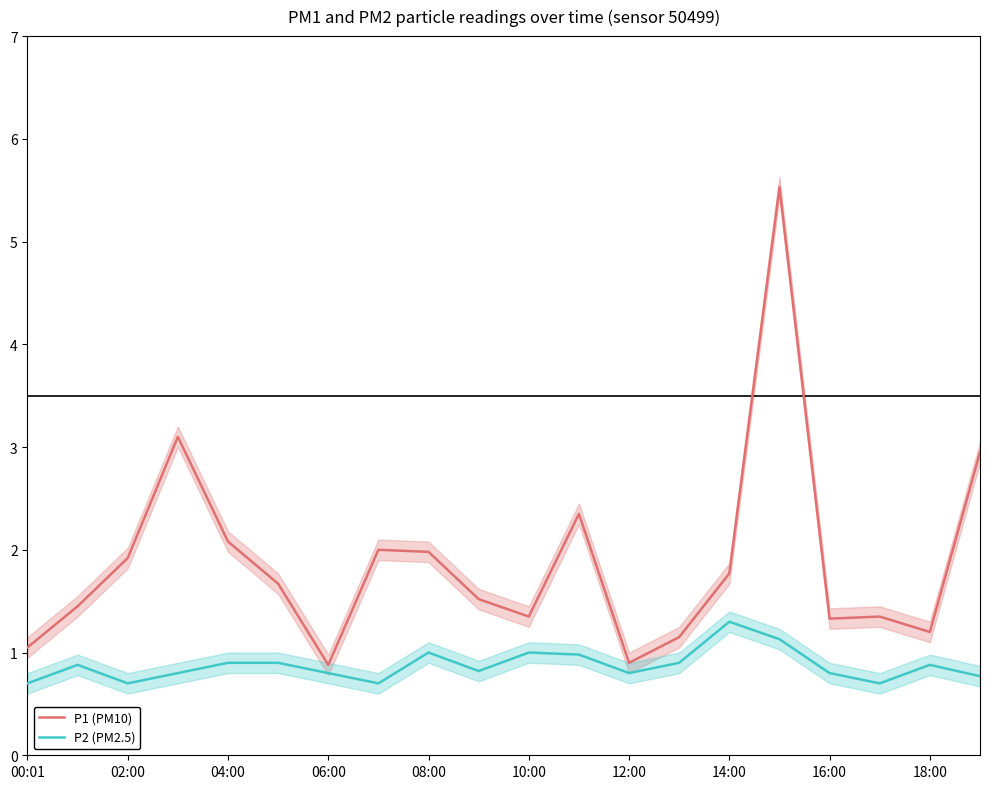

In P1 (PM10), how many points are lower than both neighbors (excluding endpoints)?

5